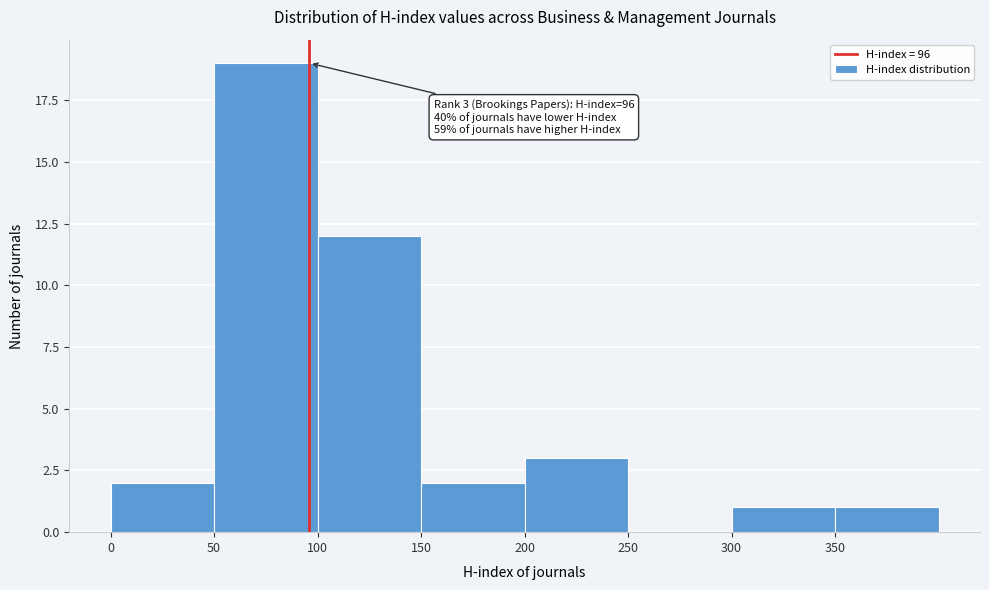

Which range on the x-axis has the tallest bar?

50 to 100